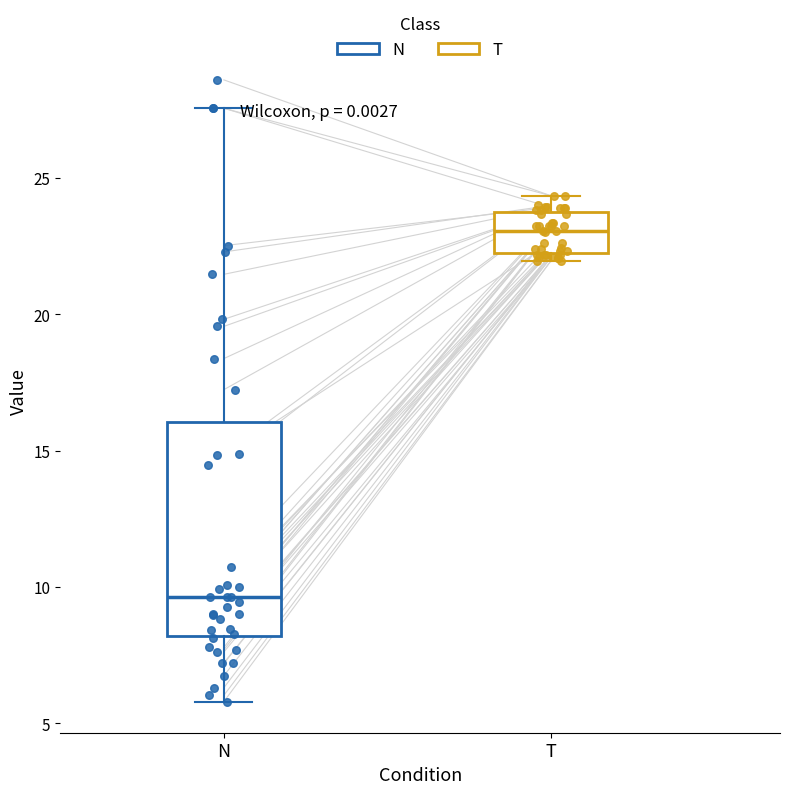

Which box has the highest median line?

T